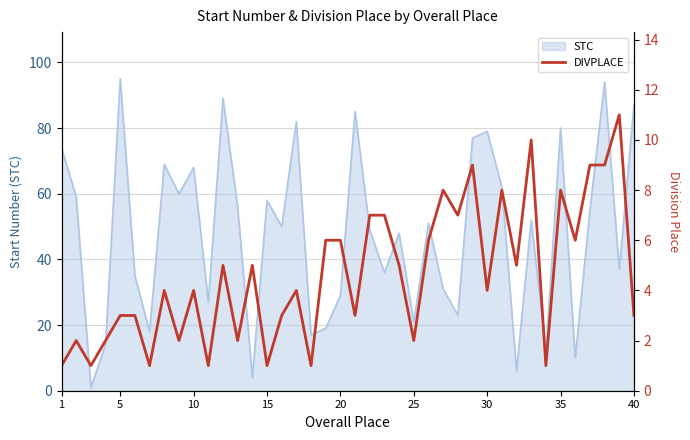

The value of STC at 20 is 14. True or false?

False